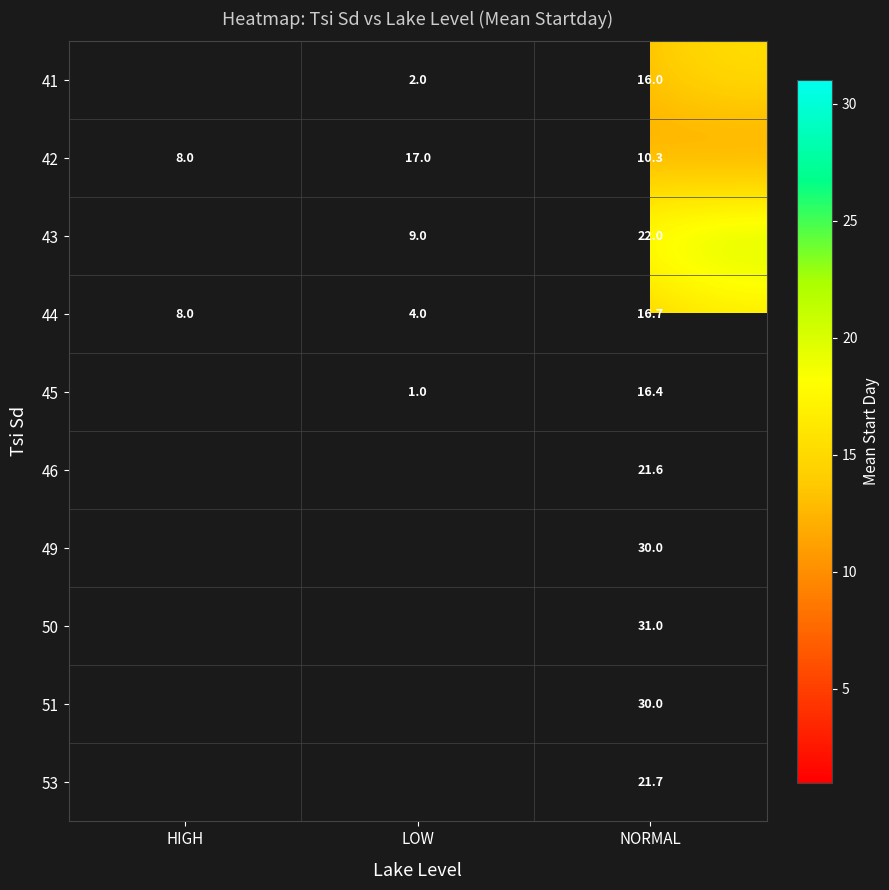

What is the greatest value displayed?

31.0